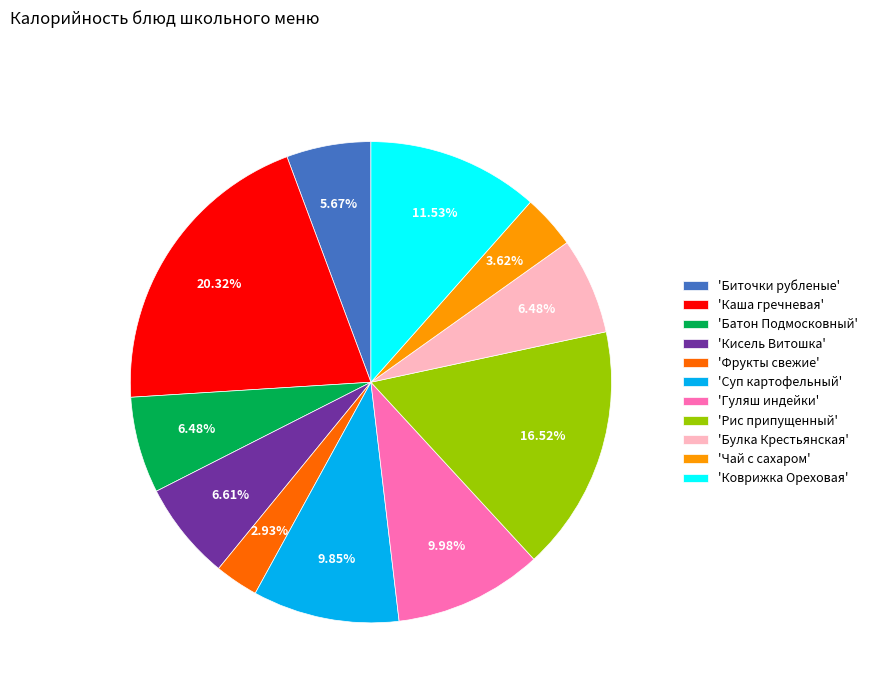

Which slice is the smallest?

'Фрукты свежие'